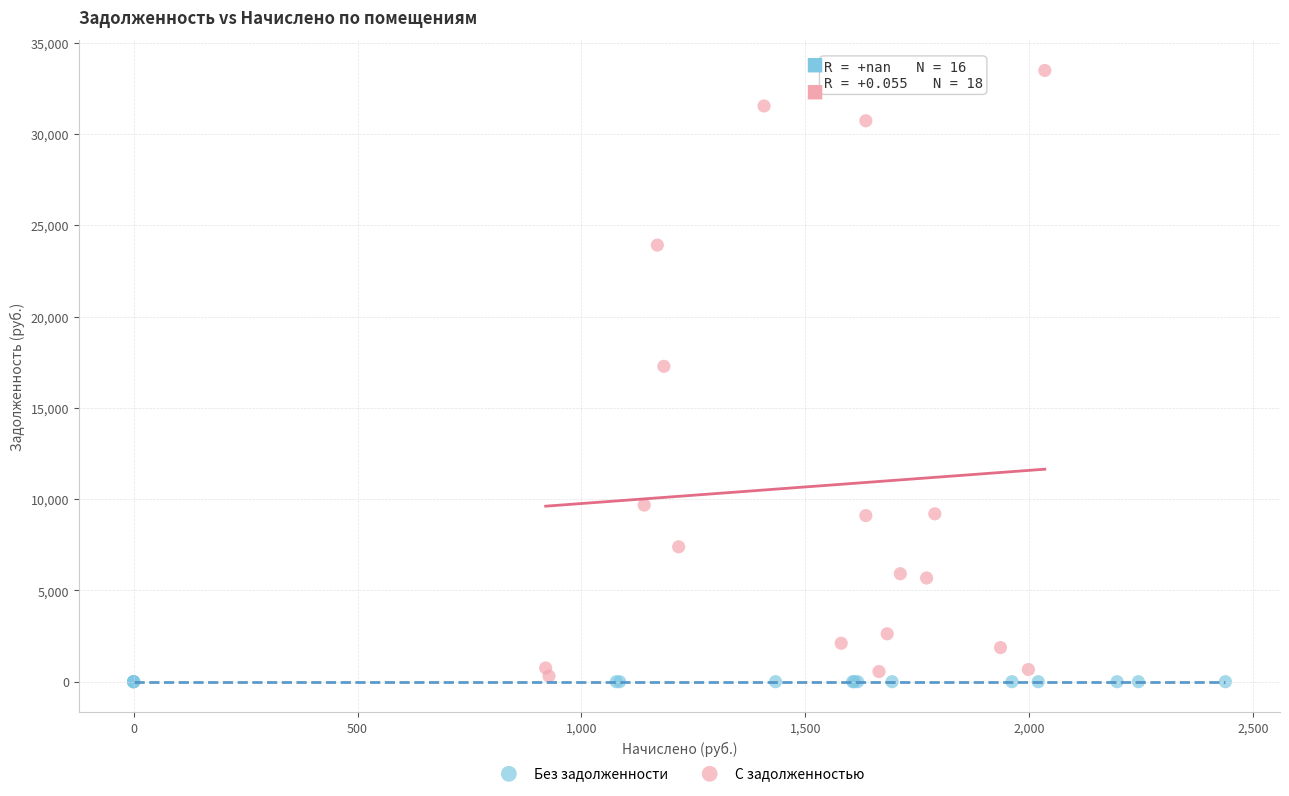

Which series contains the highest Y value?

С задолженностью